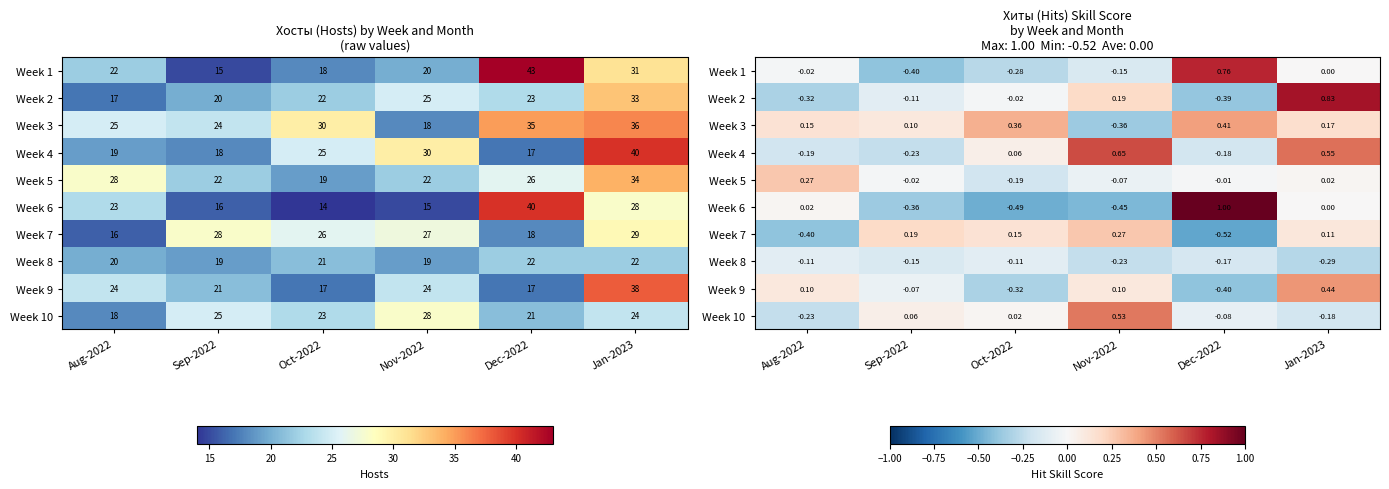

Which series has the largest total across all categories?

Week 3